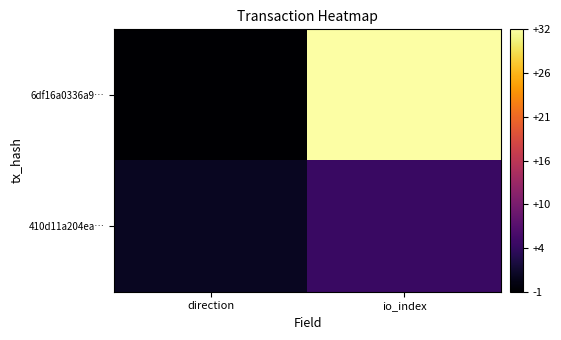

Reading left to right, extract all data points from this chart.

6df16a0336a9…: direction=-1	io_index=32
410d11a204ea…: direction=1	io_index=5